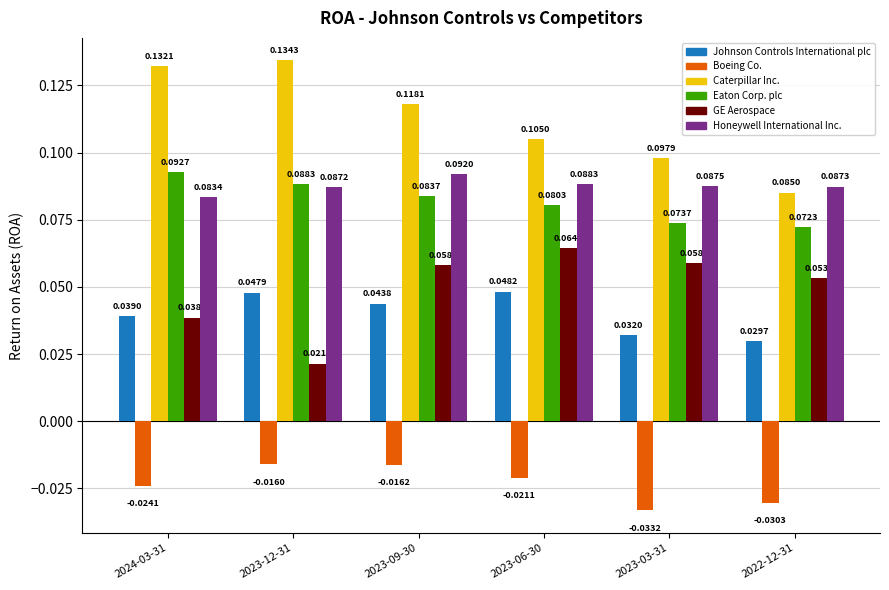

Is the value of Caterpillar Inc. at 2023-09-30 greater than the value of GE Aerospace at 2023-03-31?

Yes